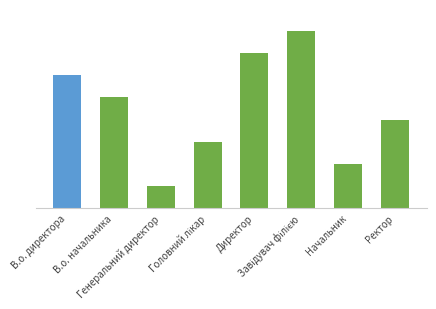

What is the value of the 3rd bar from the left?

1